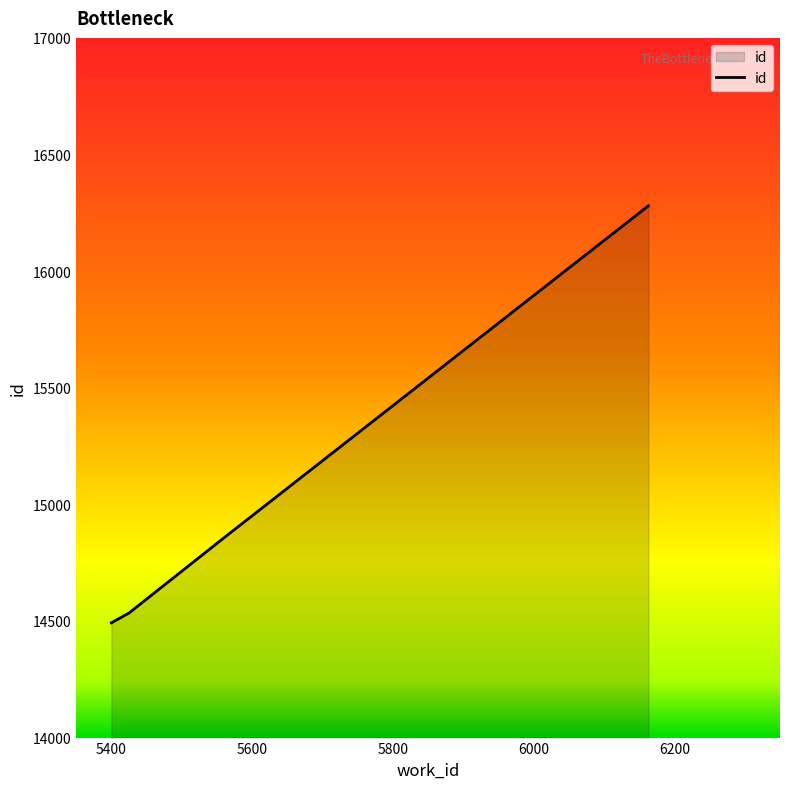

True or false: there are more than 1 points higher than both neighbors.

False